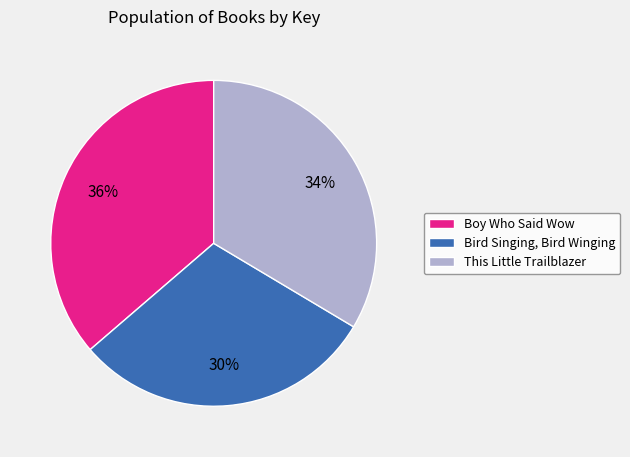

Between Bird Singing, Bird Winging and This Little Trailblazer, which is larger?

This Little Trailblazer